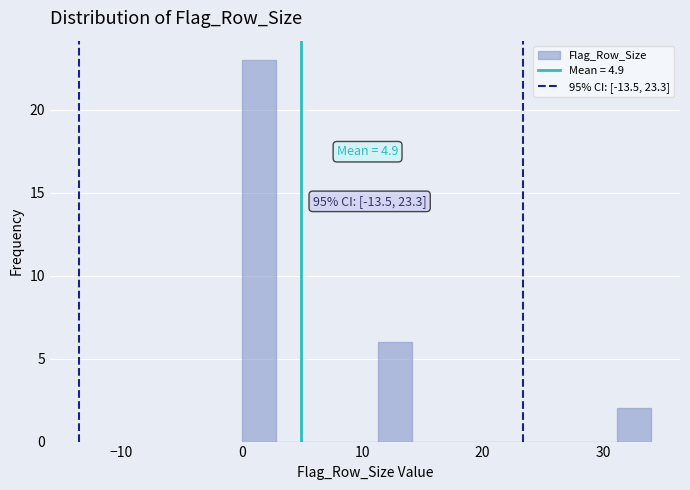

Around what value on the x-axis is the tallest bar? Give the approximate position of its centre, as read against the axis.

1